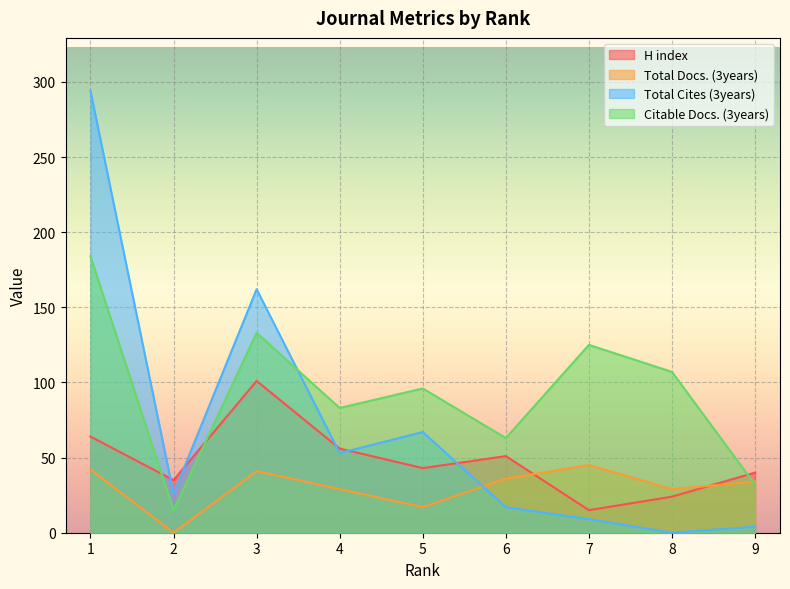

What value does the Total Cites (3years) series have at 3, to the nearest 50?

150